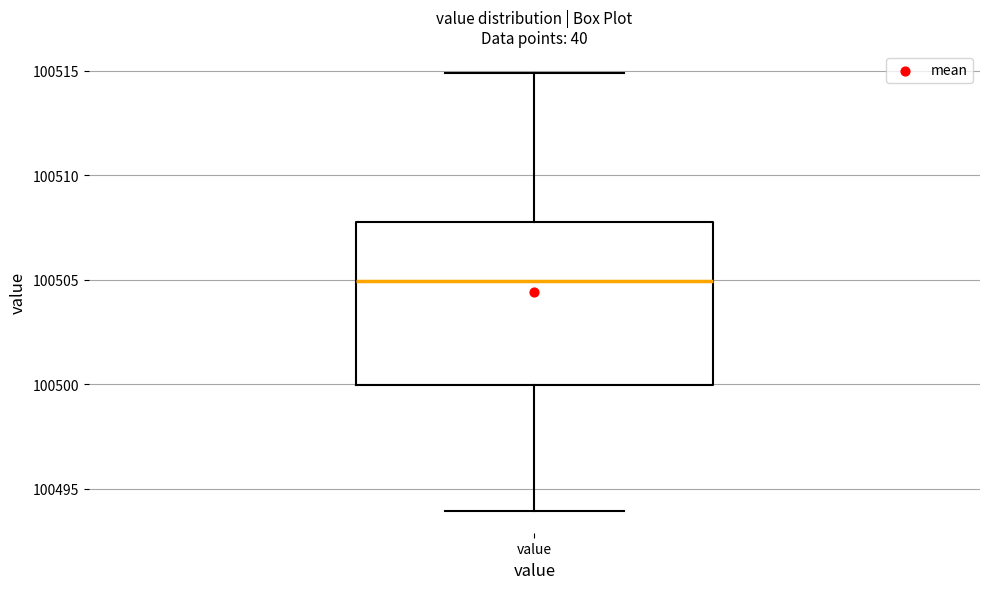

Read this box plot against the y-axis: the position of the median line, the range covered by the box, and the ends of both whiskers. The values are not printed on the chart, so give them approximately, as read against the axis.

median 100505, box 100500 to 100508, whiskers 100494 to 100515